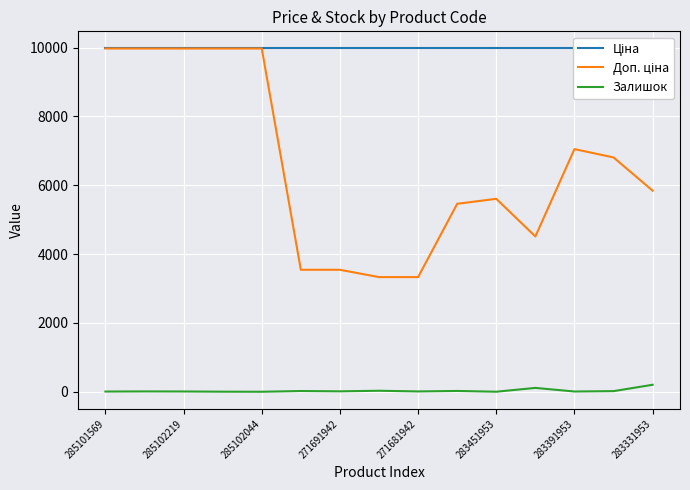

What are all the series names shown in the legend?

Ціна, Доп. ціна, Залишок